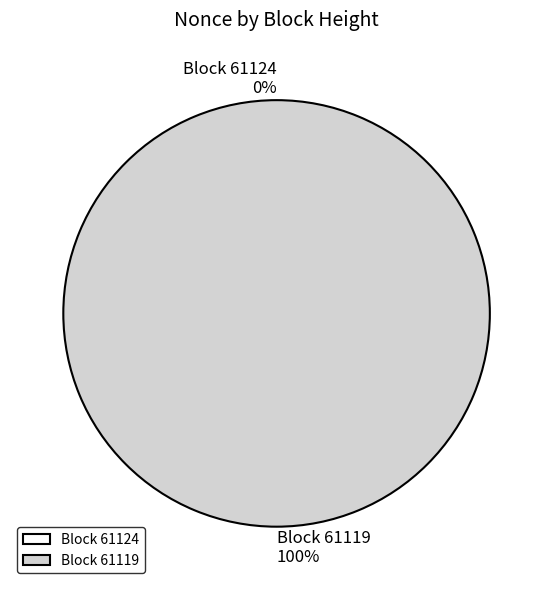

What is the majority slice?

61119